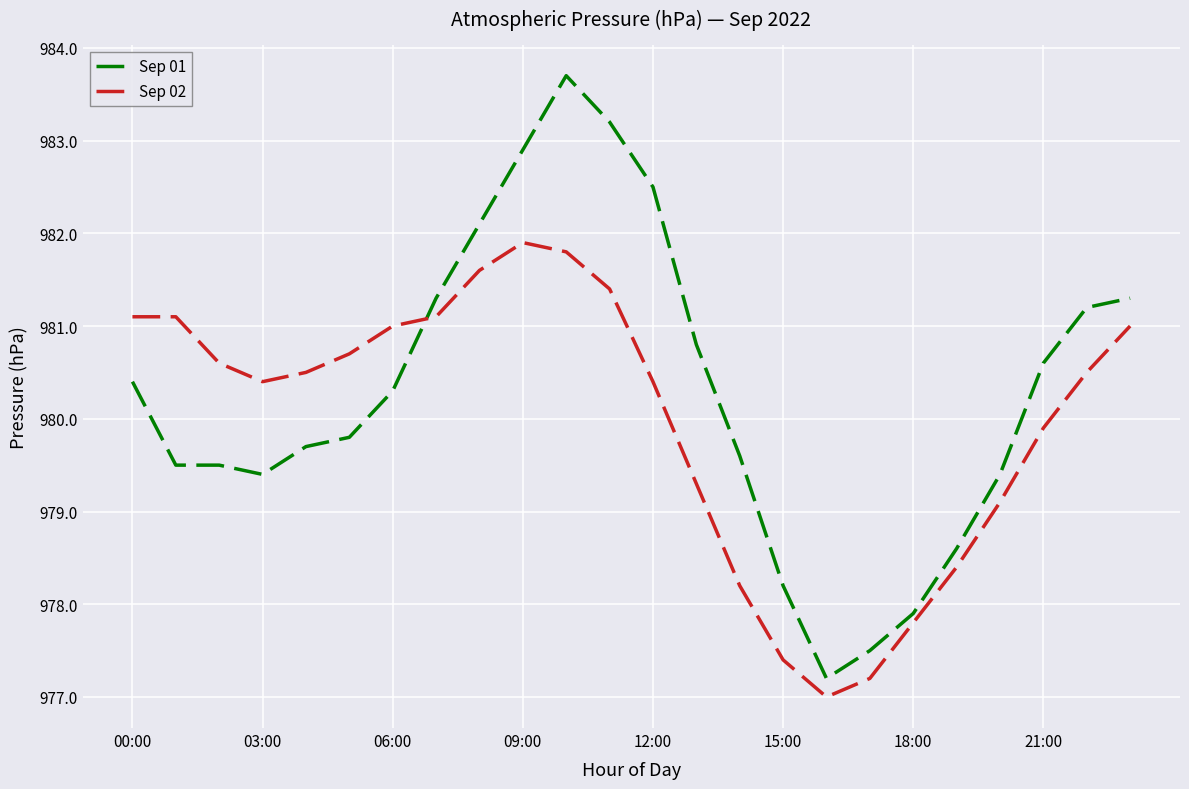

List the series in order of their peak value, lowest first.

Sep 02, Sep 01